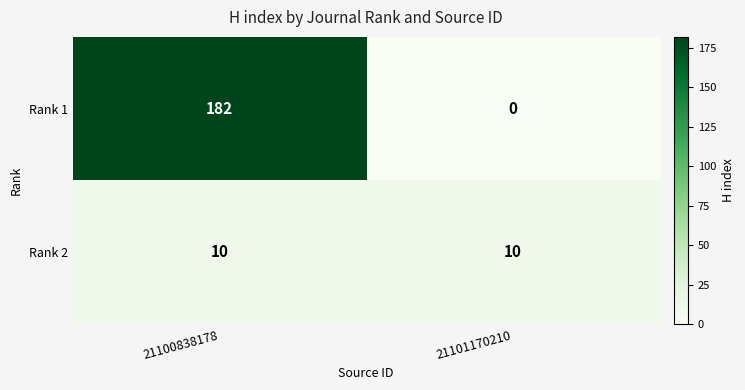

The value of Rank 2 at 21100838178 is 17. True or false?

False